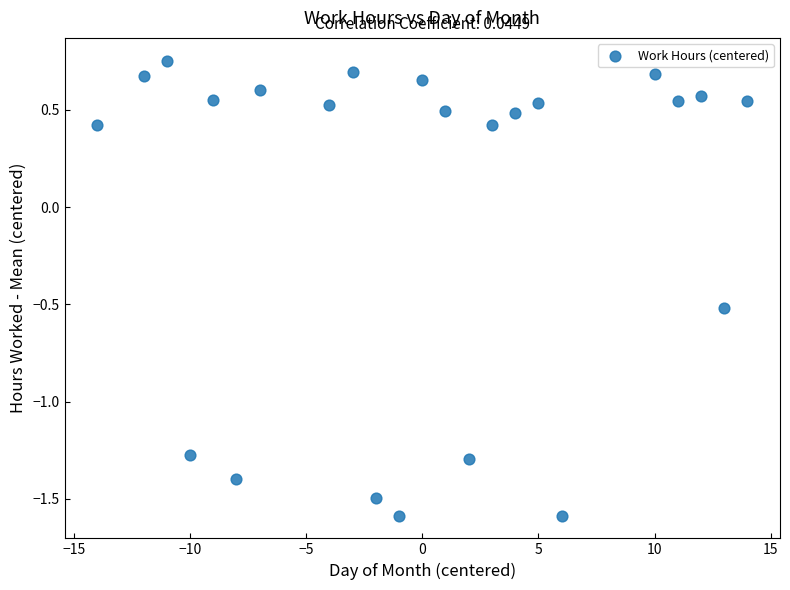

What is the range of X values (max minus min)?

28.0